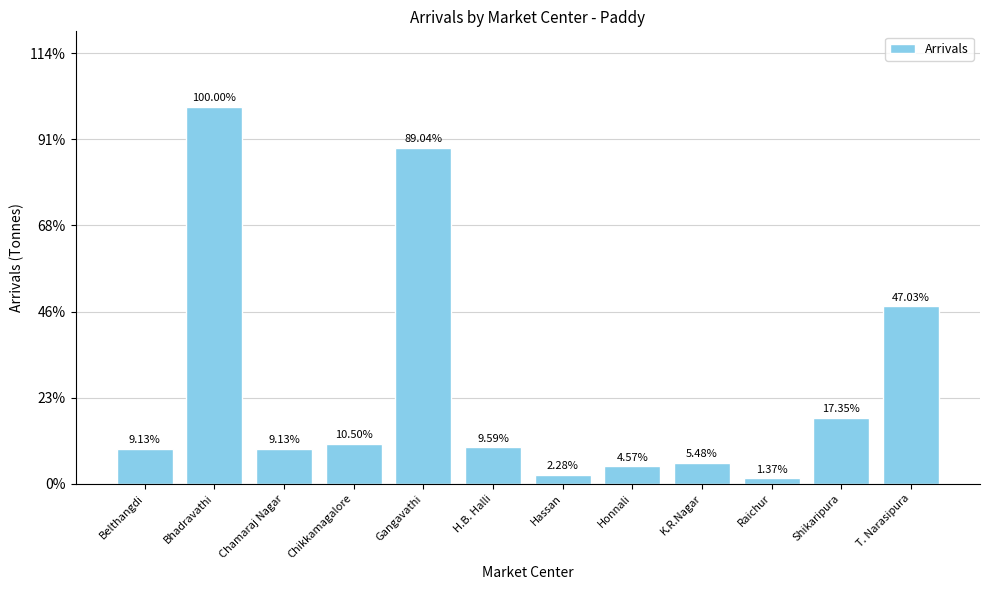

What is the label of the 2nd bar from the left?

Bhadravathi